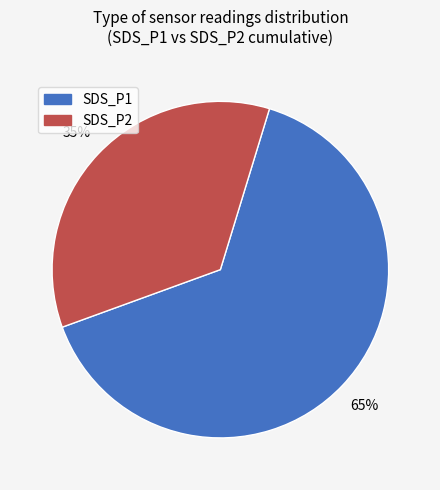

What is the largest slice in the pie chart?

SDS_P1